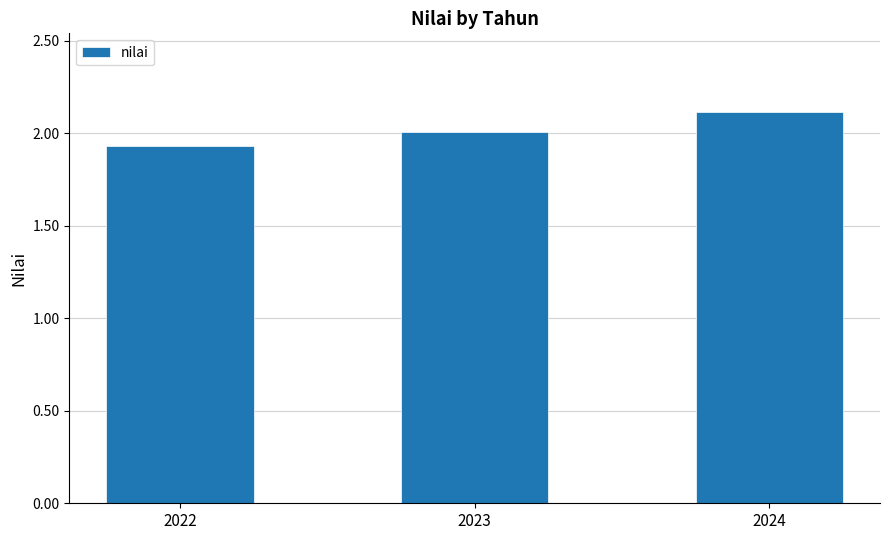

List the labels in order of value, smallest first.

2022, 2023, 2024